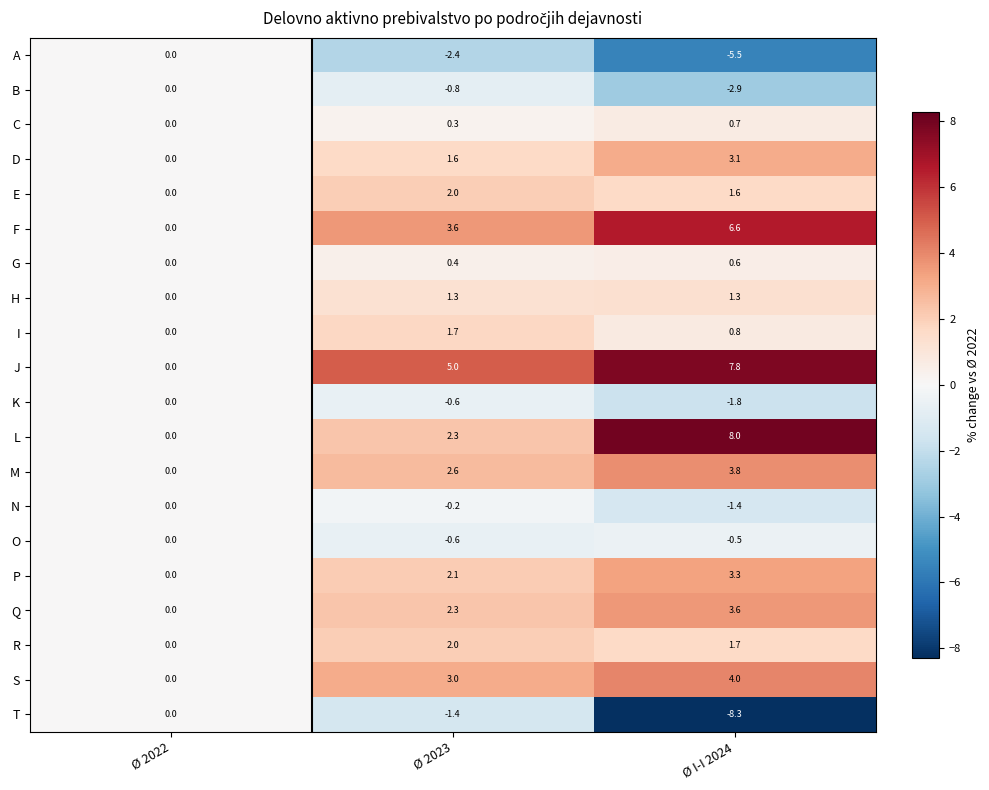

At which label is J closest to 3?

Ø 2023